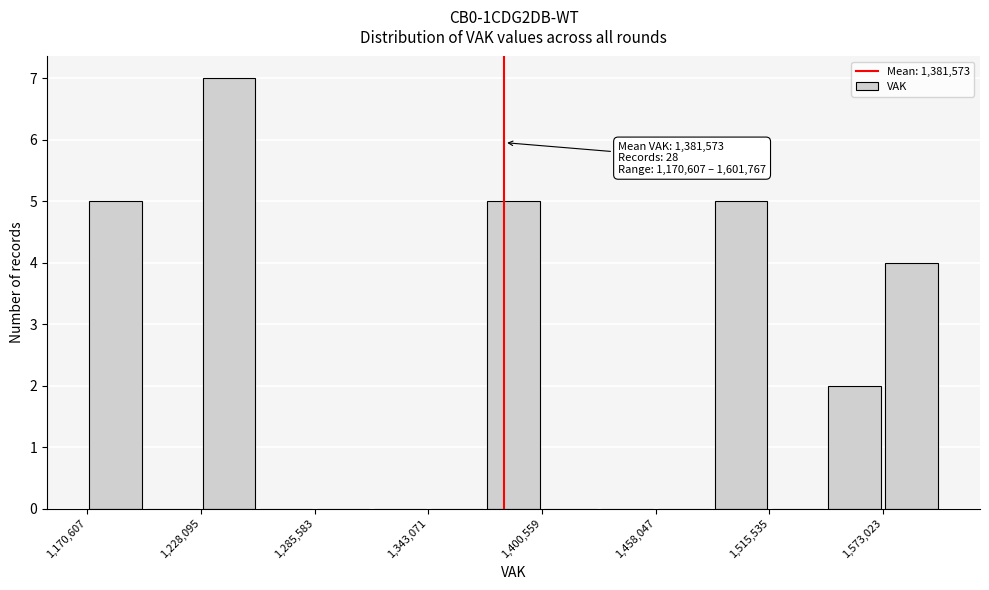

Around what value on the x-axis is the tallest bar? Give the approximate position of its centre, as read against the axis.

1240000